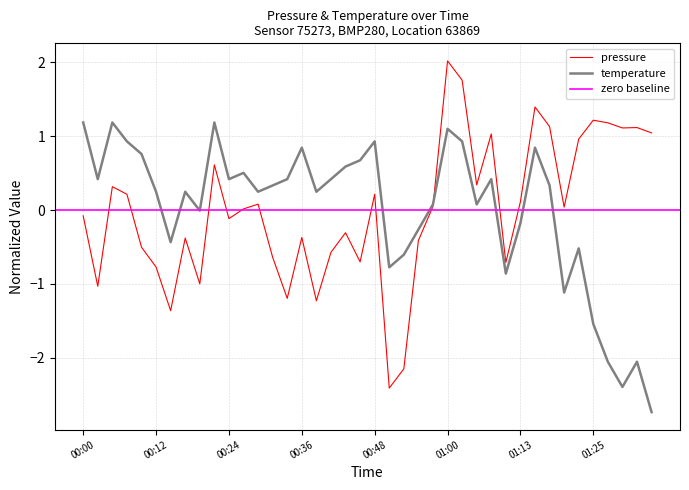

At which category does temperature reach its first local peak?

00:05